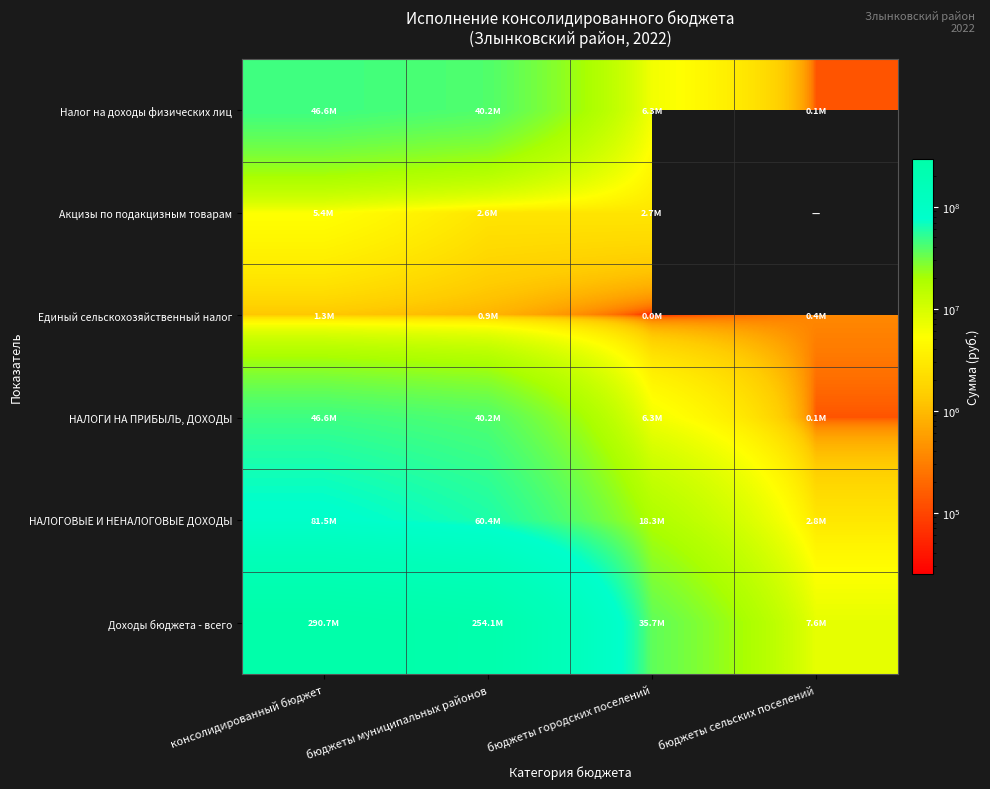

What is the difference between the maximum and minimum values in the НАЛОГИ НА ПРИБЫЛЬ, ДОХОДЫ series?

46502670.0